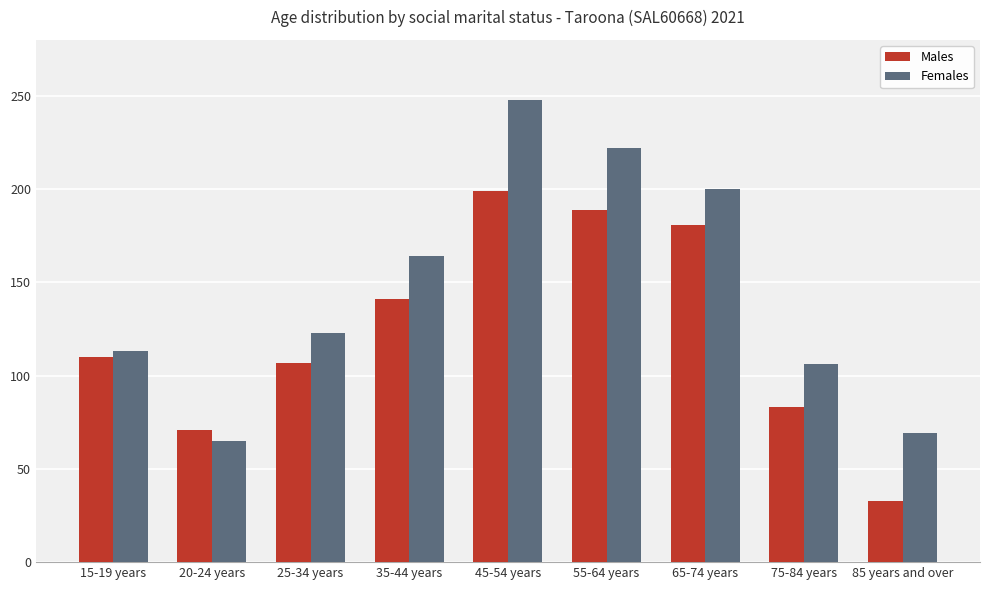

What is the sum of all Females values?

1310